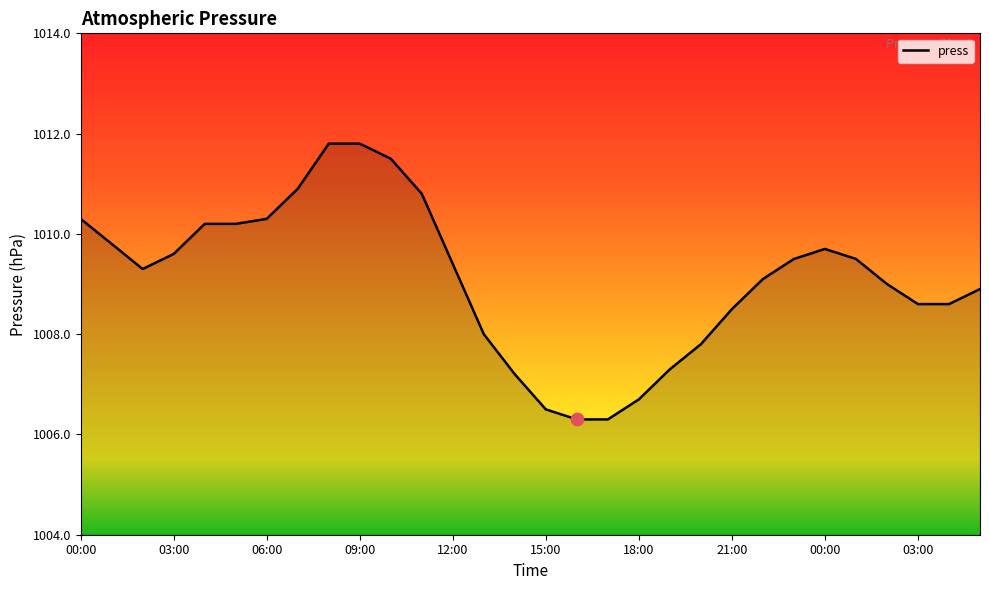

What is the smallest value displayed?

1006.3